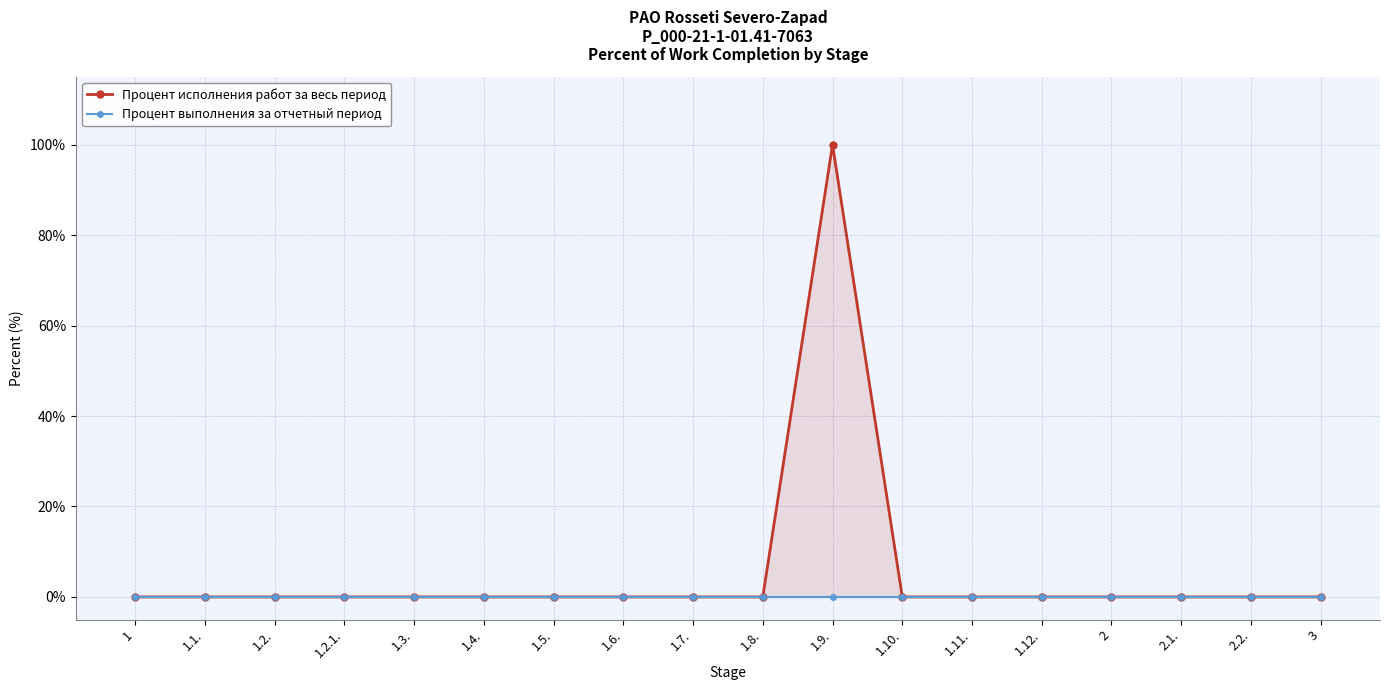

True or false: Процент исполнения работ за весь период and Процент выполнения за отчетный период intersect in this chart.

False